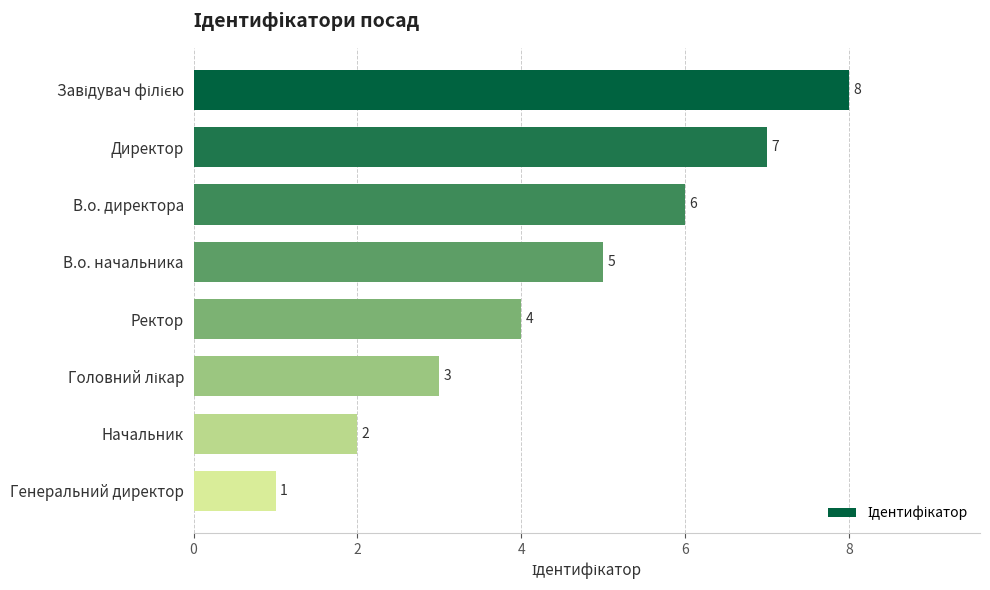

Reading top to bottom, extract all data points from this chart.

8	7	6	5	4	3	2	1